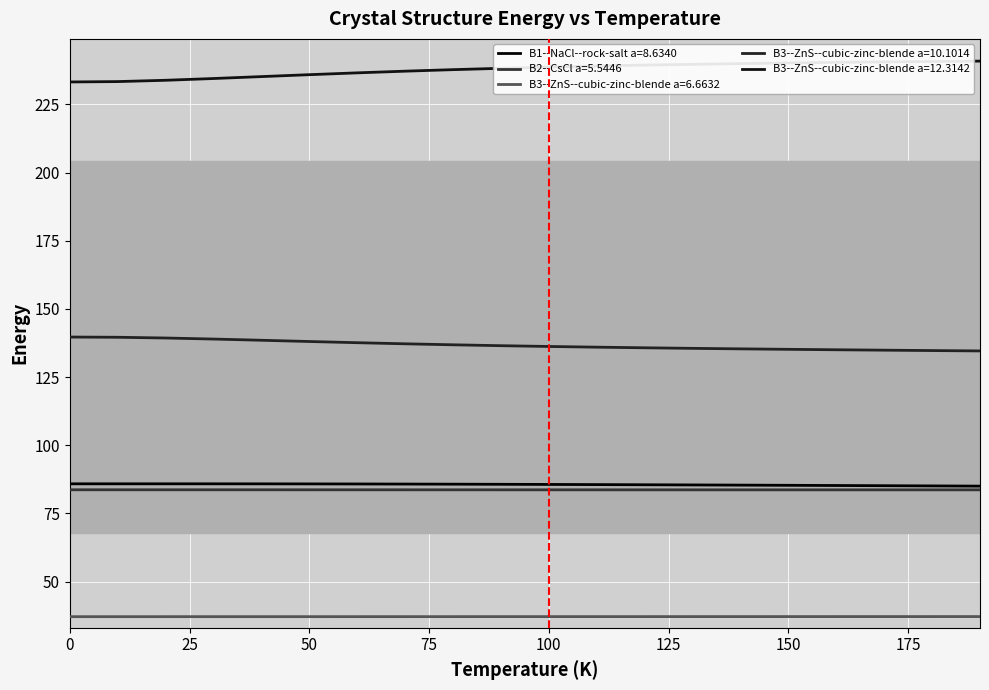

What is the lowest value of the B3--ZnS--cubic-zinc-blende a=12.3142 series?

233.2